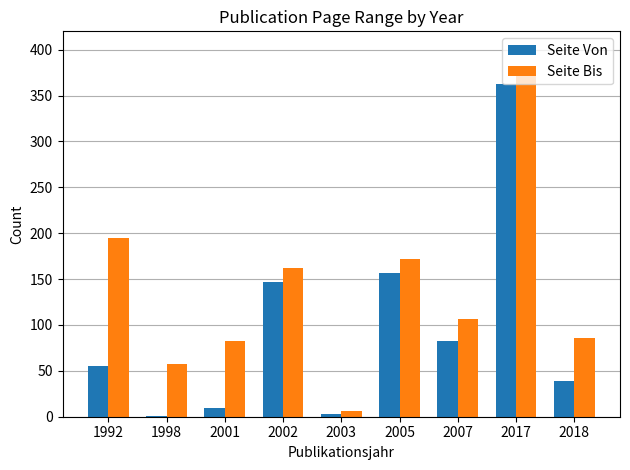

What is the highest value of the Seite Von series?

363